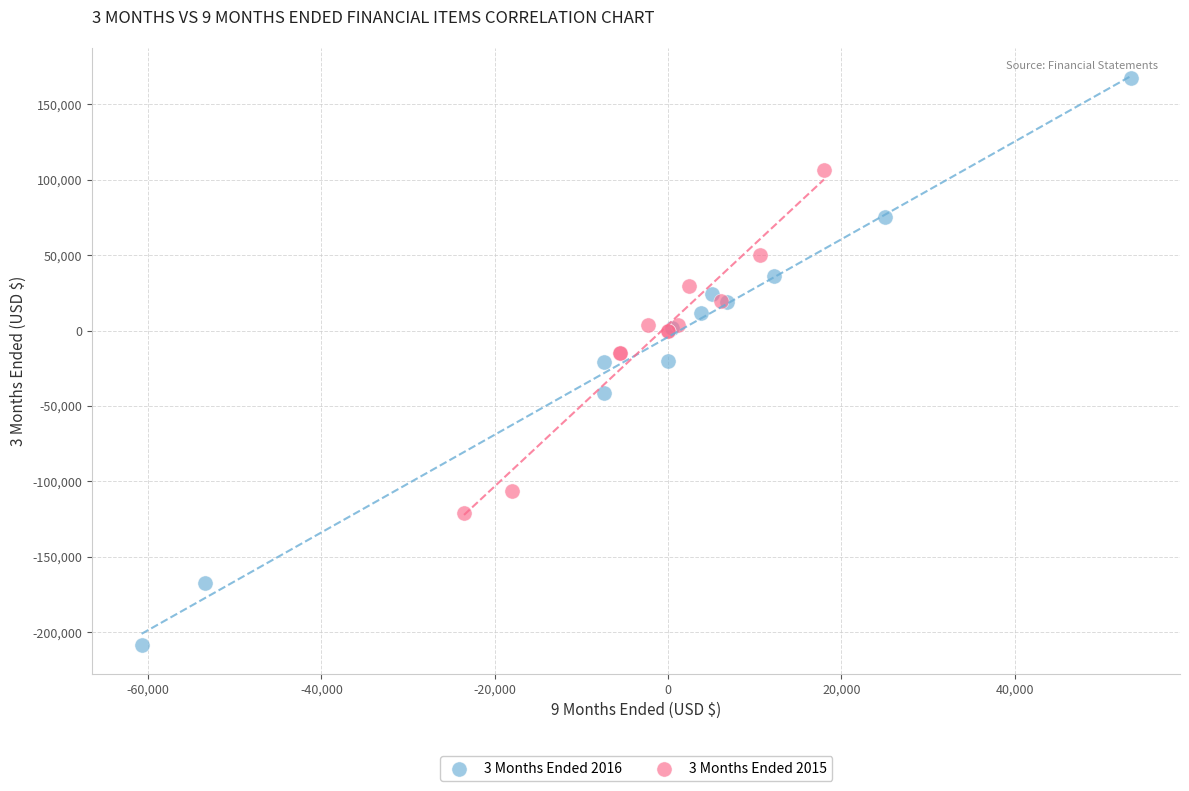

Which series reaches the minimum Y coordinate?

3 Months Ended 2016